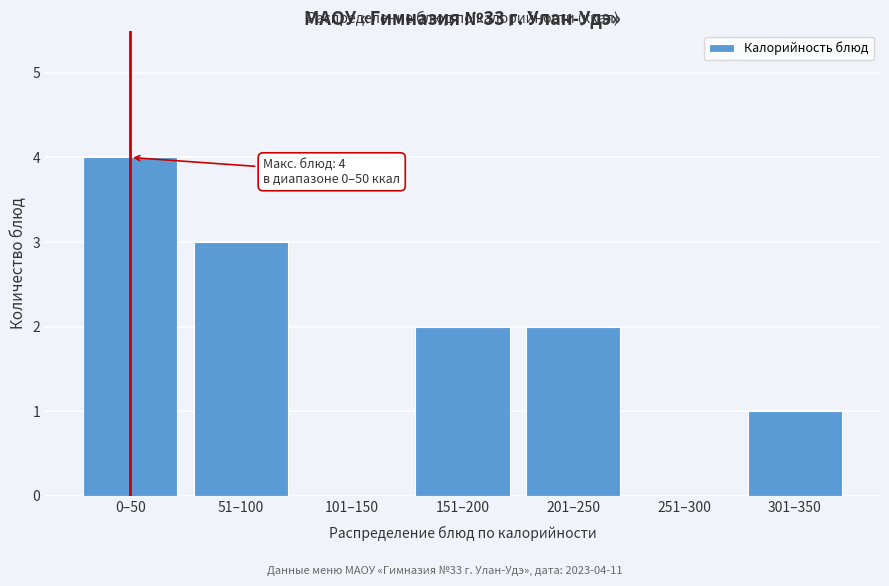

Reading left to right, list all the values displayed in this chart.

0–50=4	51–100=3	101–150=0	151–200=2	201–250=2	251–300=0	301–350=1